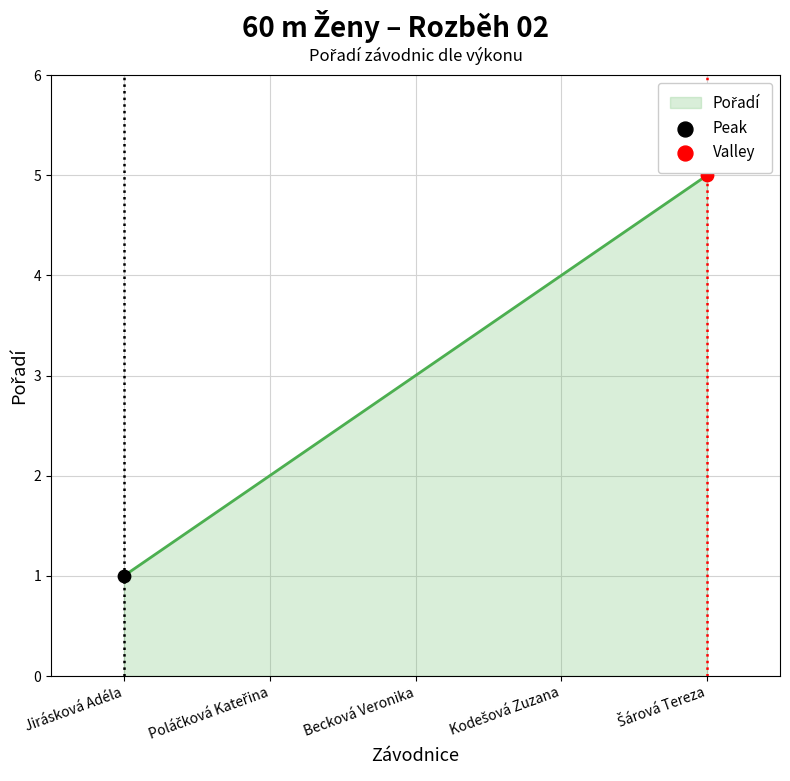

What is the difference between the maximum and minimum values?

4.0